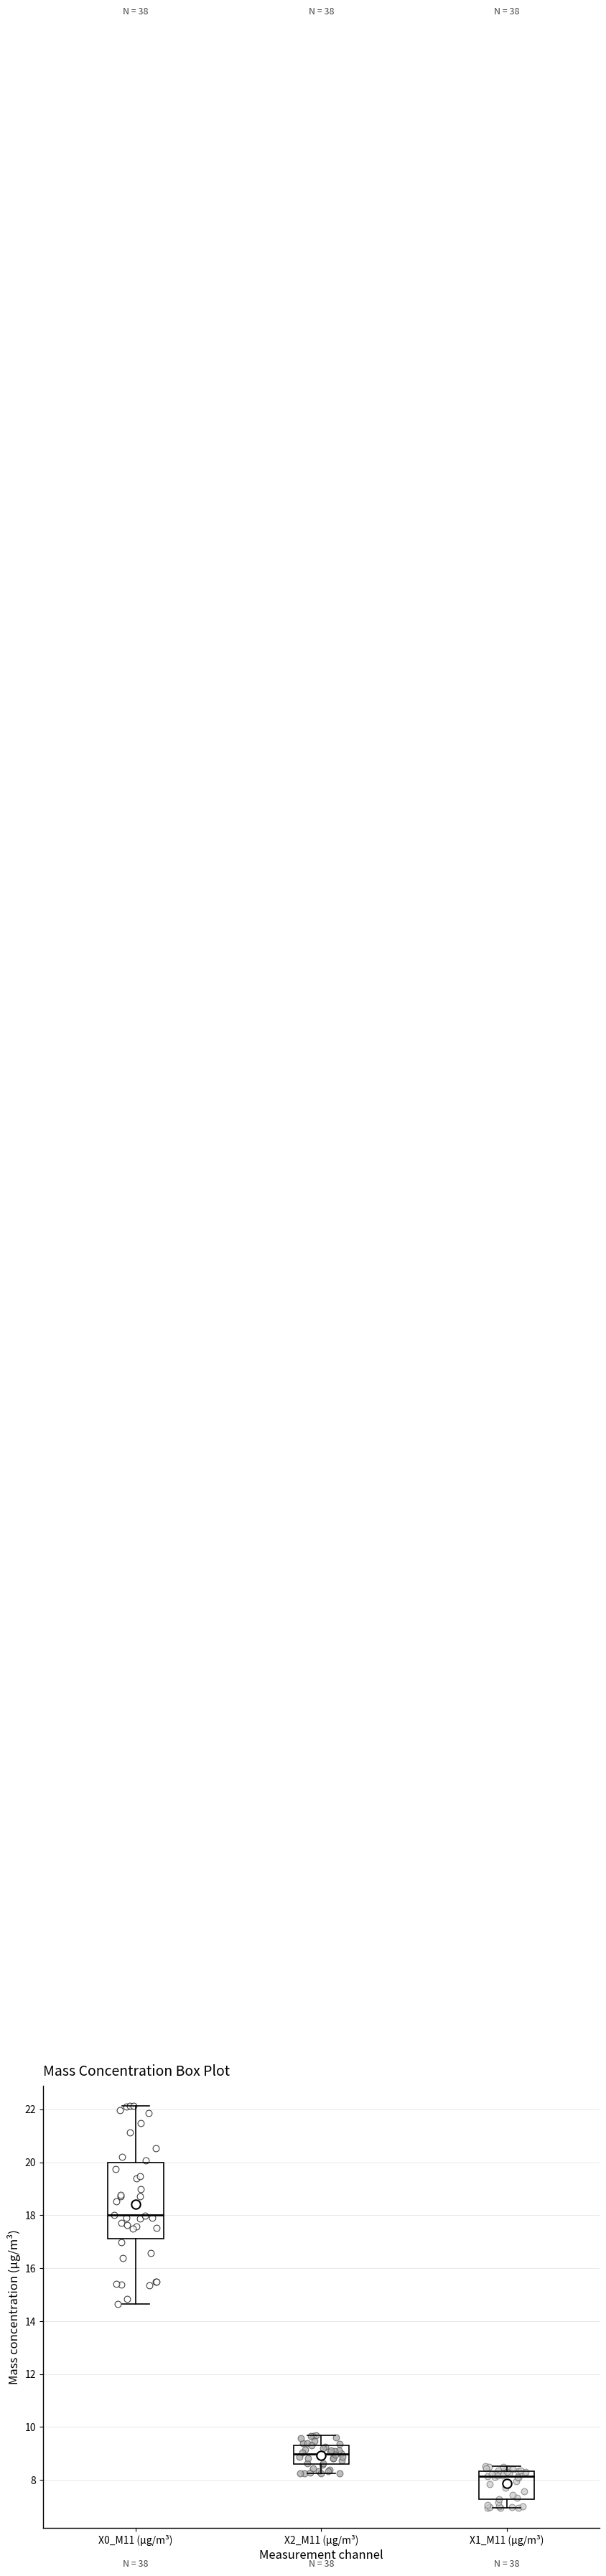

Which box is the tallest, from its lower edge to its upper edge?

X0_M11 (μg/m³)